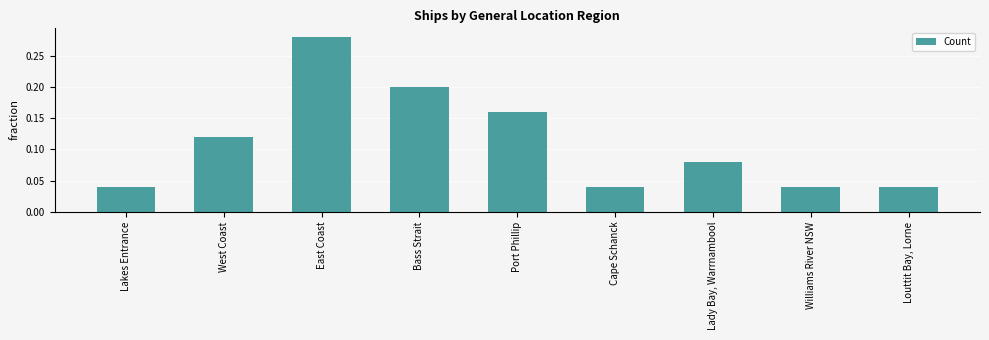

Which label corresponds to the largest value in the chart?

East Coast